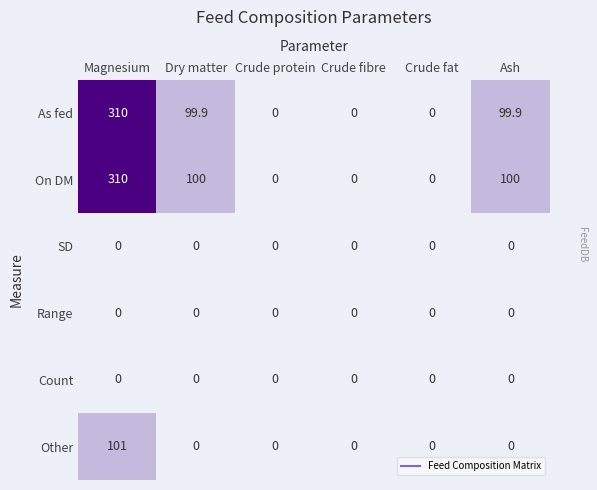

Is it true that Other equals -43.2 at Dry matter?

False